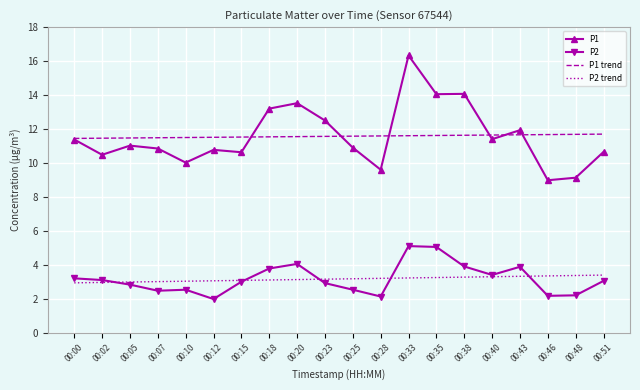

How many lines are shown in the chart?

2